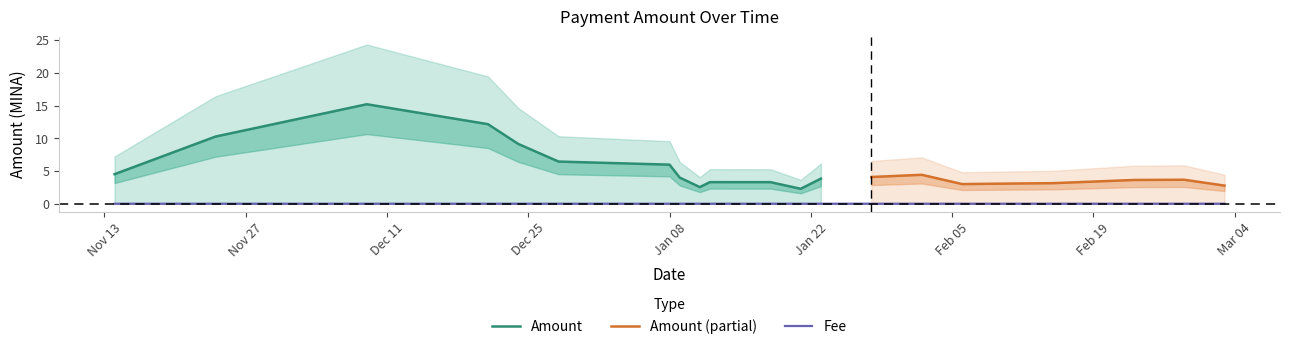

Which has a higher value, 2024-01-14 or 2024-01-28?

2024-01-28